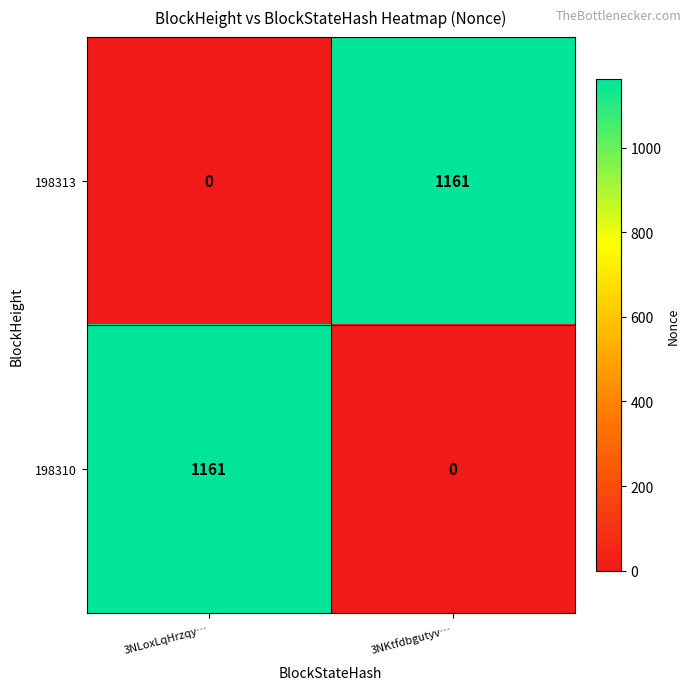

Rank the series at 3NKtfdbgutyv… from highest to lowest value.

198313, 198310